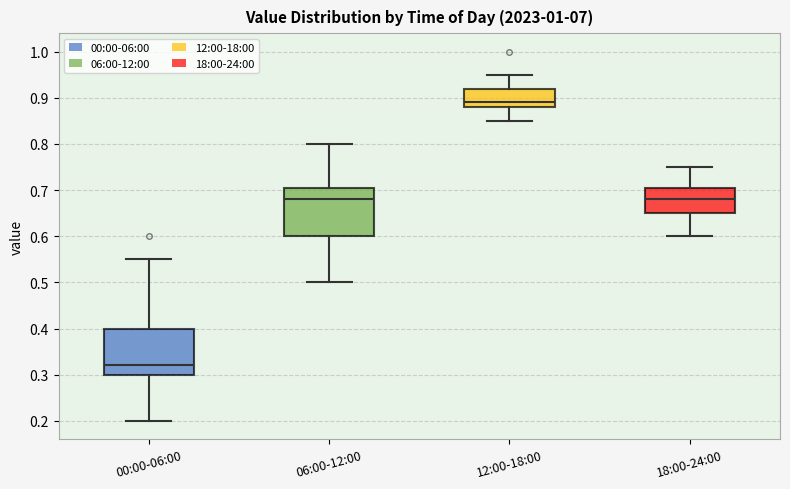

Reading left to right, read every box against the y-axis: the position of its median line, the range the box covers, and the ends of its whiskers. The values are not printed on the chart, so give them approximately, as read against the axis.

00:00-06:00: median 0.32, box 0.30 to 0.40, whiskers 0.20 to 0.55
06:00-12:00: median 0.68, box 0.60 to 0.71, whiskers 0.50 to 0.80
12:00-18:00: median 0.89, box 0.88 to 0.92, whiskers 0.85 to 0.95
18:00-24:00: median 0.68, box 0.65 to 0.71, whiskers 0.60 to 0.75